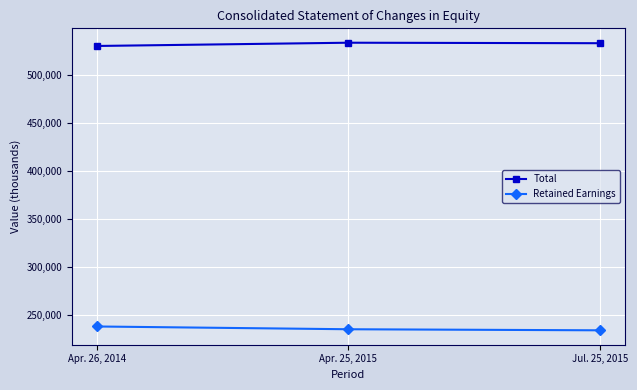

How many categories are shown in the chart?

3